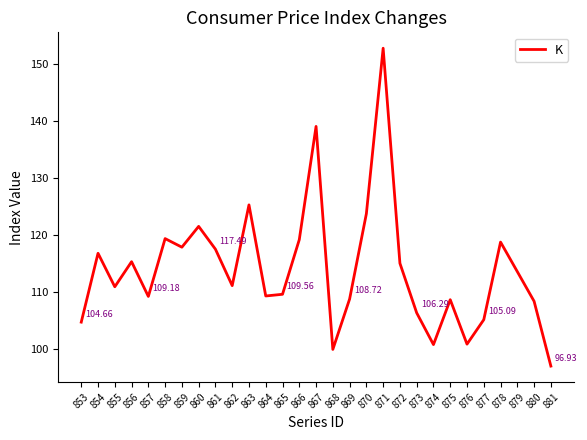

What is the difference between the values at 860 and 874?

20.8